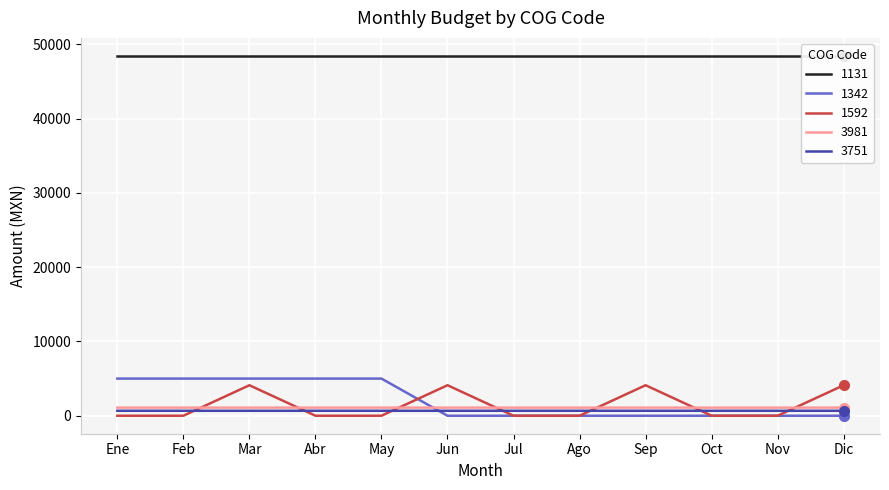

Rank the series by their maximum value, from highest to lowest.

3981, 1342, 1592, 1131, 3751